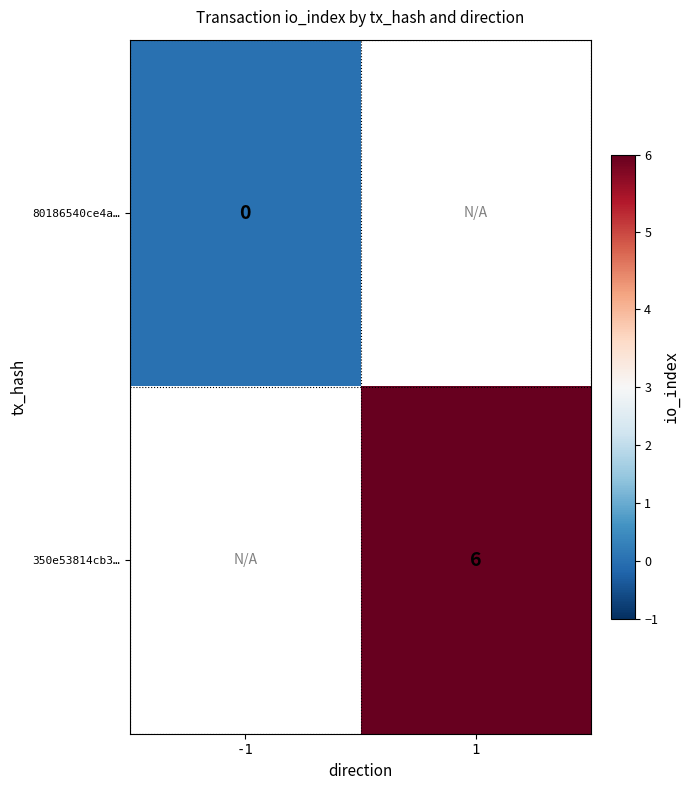

Between -1 and 1, which is larger?

1